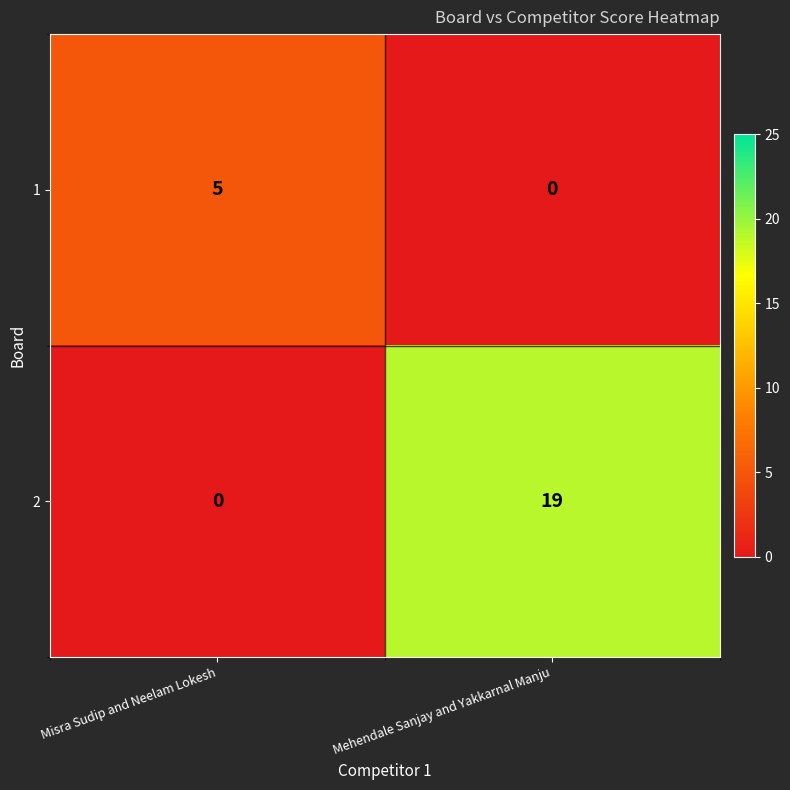

Which series has the largest total across all categories?

2